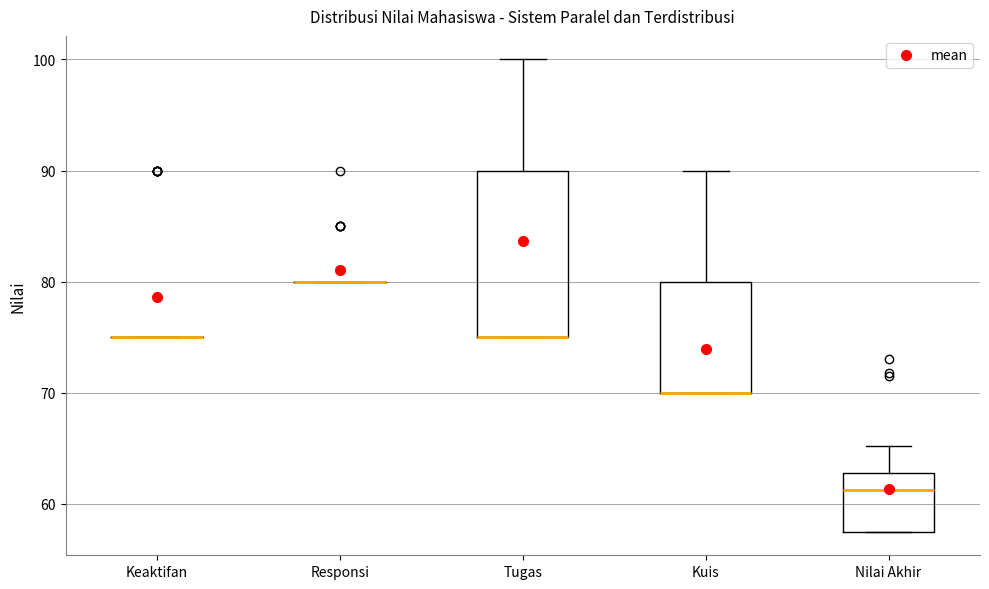

Where is the lower edge of the box for Kuis on the y-axis? The values are not printed on the chart, so give them approximately, as read against the axis.

70